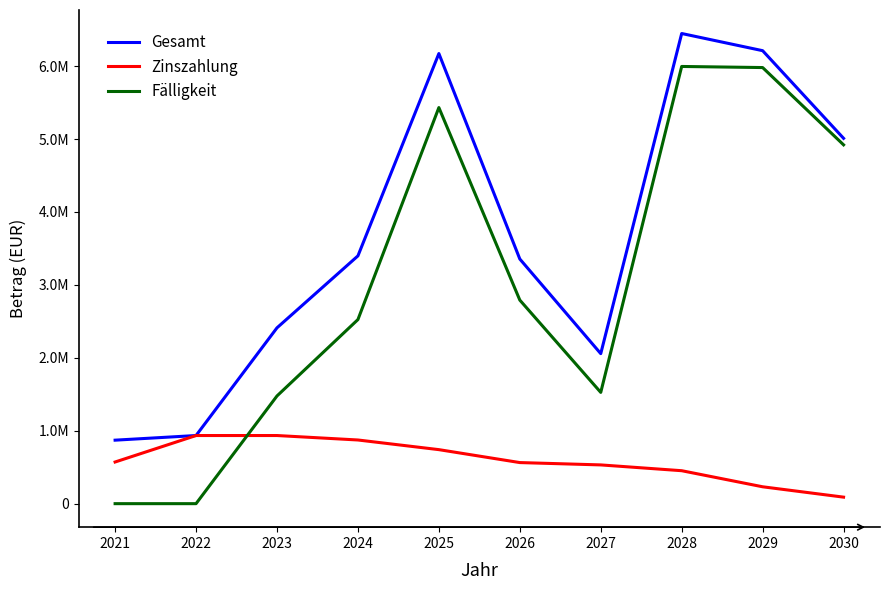

Reading right to left, what are all the values shown in this chart?

Gesamt: 2030=5010377.5	2029=6212474.6	2028=6447939.6	2027=2057389.6	2026=3355476.6	2025=6172886.9	2024=3398211.4	2023=2411400.4	2022=934400.4	2021=870747.1
Zinszahlung: 2030=89377.5	2029=231474.6	2028=451939.6	2027=531389.6	2026=563476.6	2025=740886.9	2024=873211.4	2023=934400.4	2022=934400.4	2021=571283.0
Fälligkeit: 2030=4921000.0	2029=5981000.0	2028=5996000.0	2027=1526000.0	2026=2792000.0	2025=5432000.0	2024=2525000.0	2023=1477000.0	2022=0.0	2021=0.0